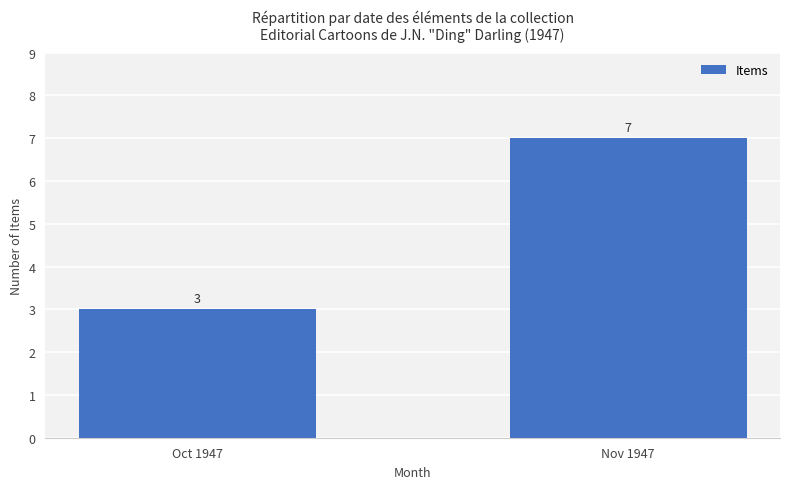

Are the bars grouped side by side (vs. stacked)?

No